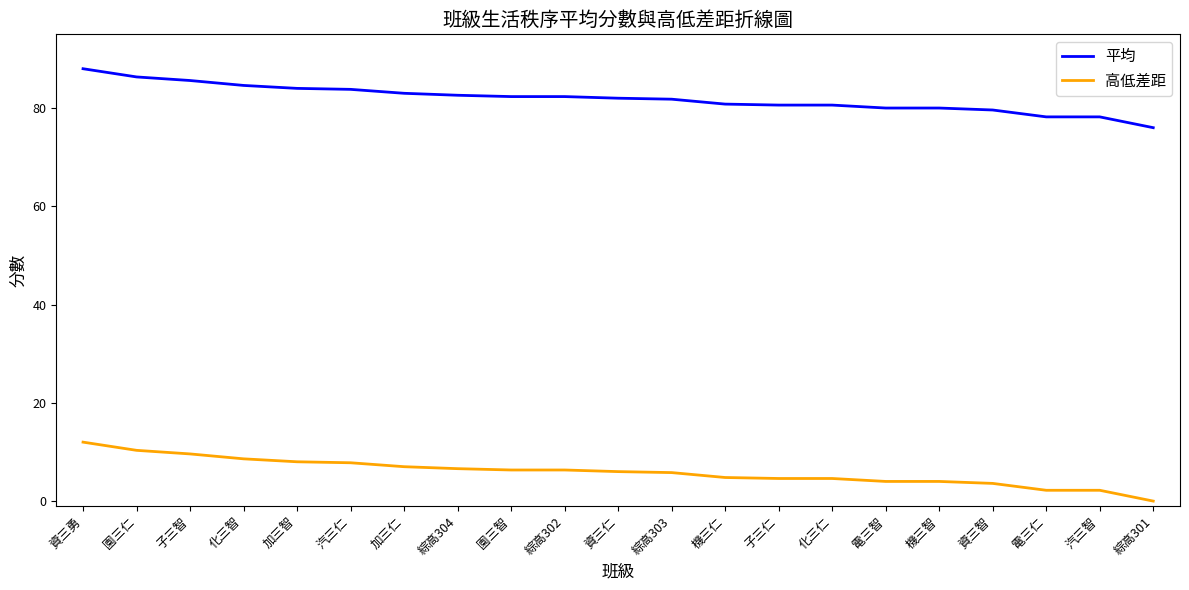

What position from the left is 園三仁?

2